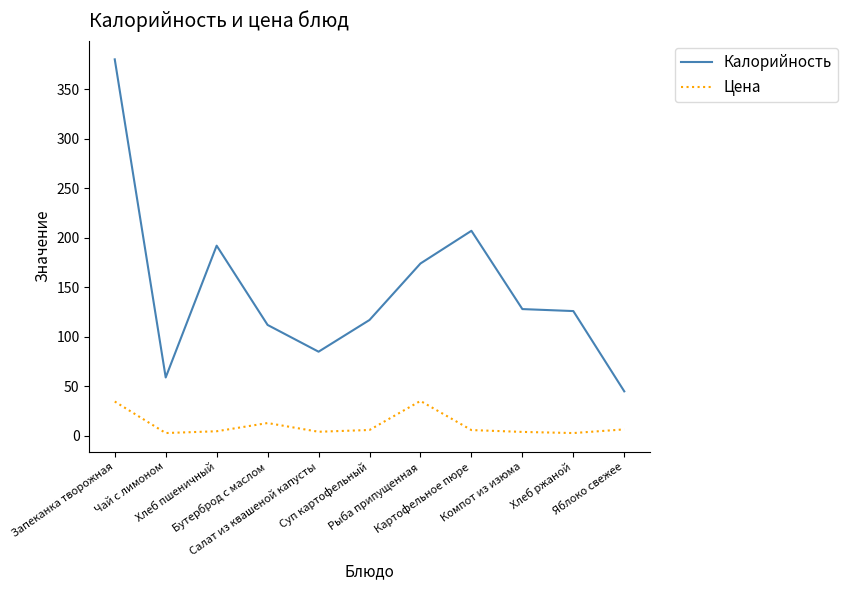

Is this an area chart (filled region under the line)?

No